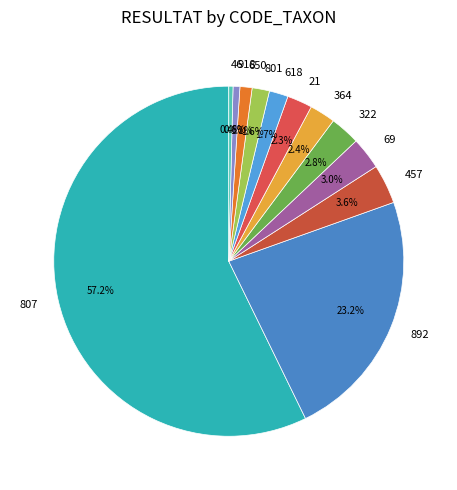

What is the largest slice in the pie chart?

807